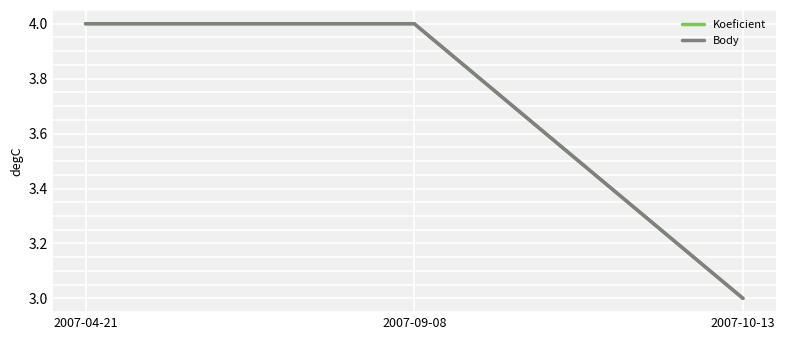

Does the chart display data point markers on the line(s)?

No